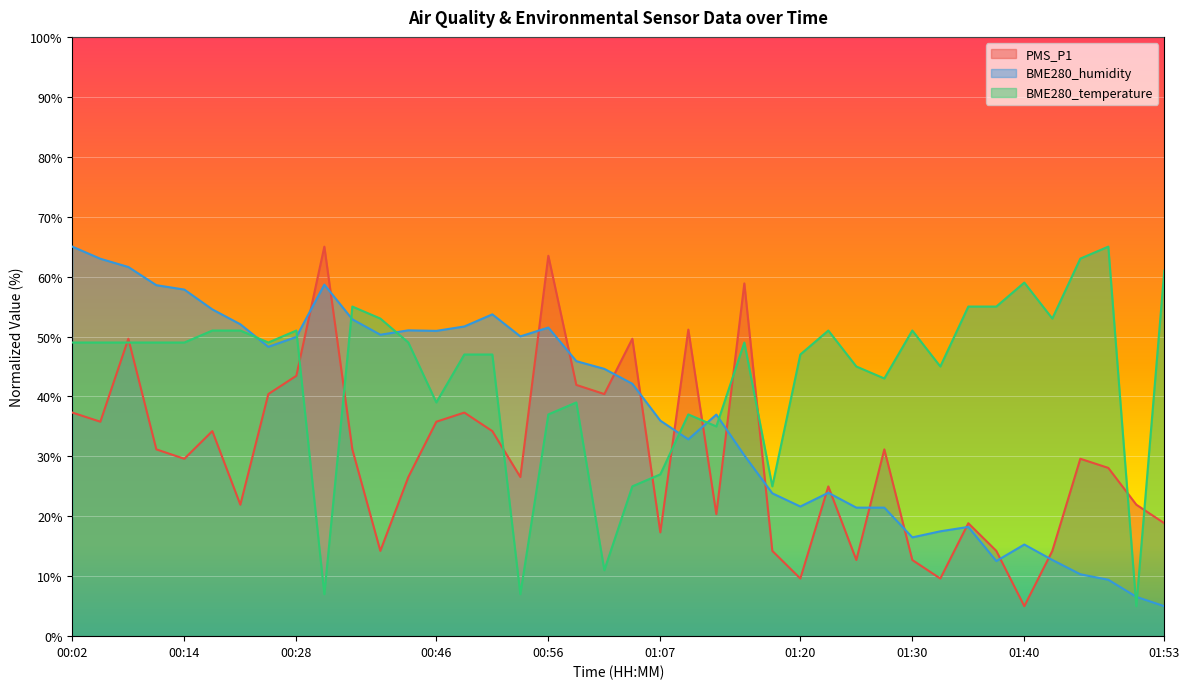

What is the maximum value shown in the chart?

65.0